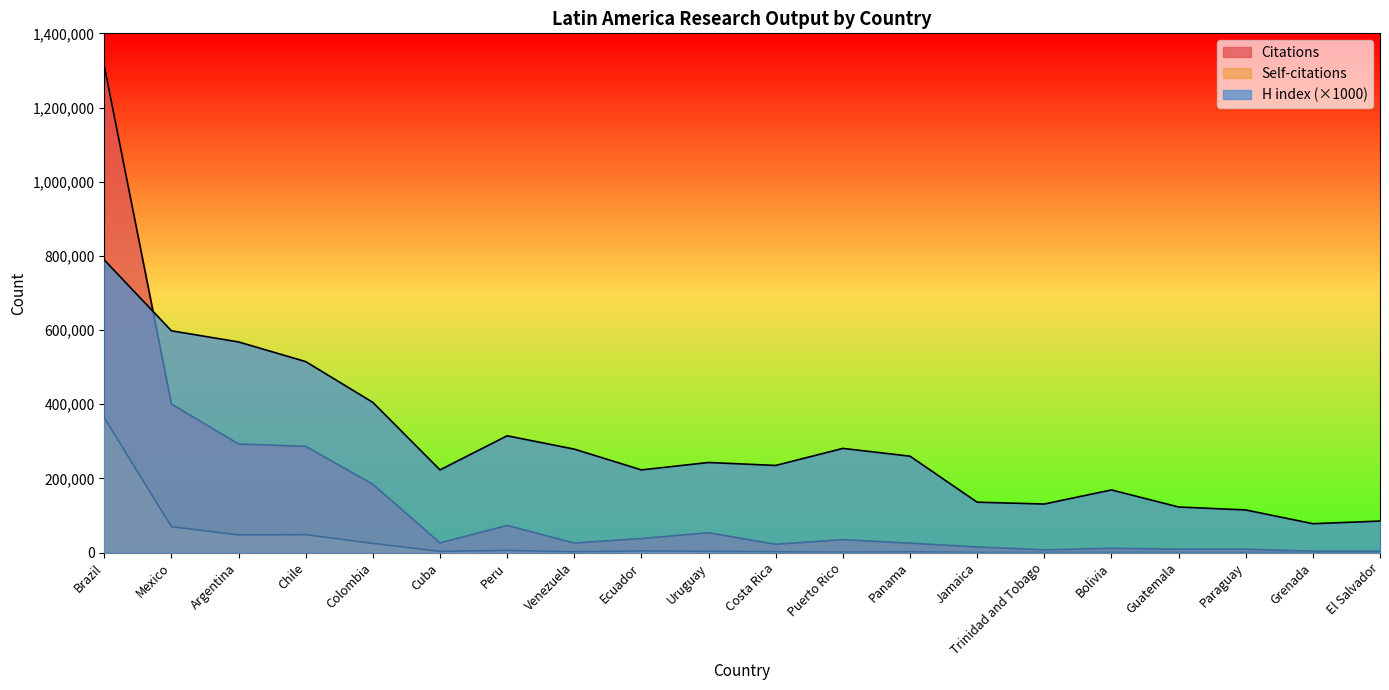

What is the difference between the highest and lowest values at Chile?

466638